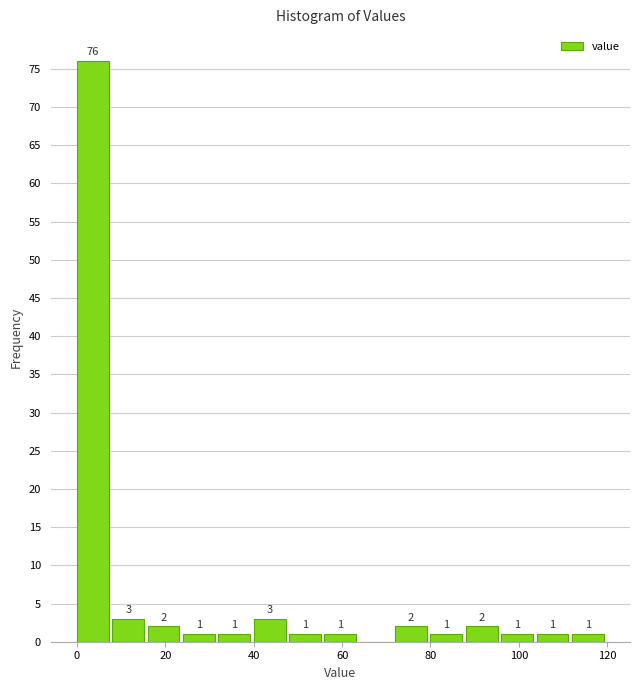

Which range on the x-axis has the tallest bar?

0 to 8